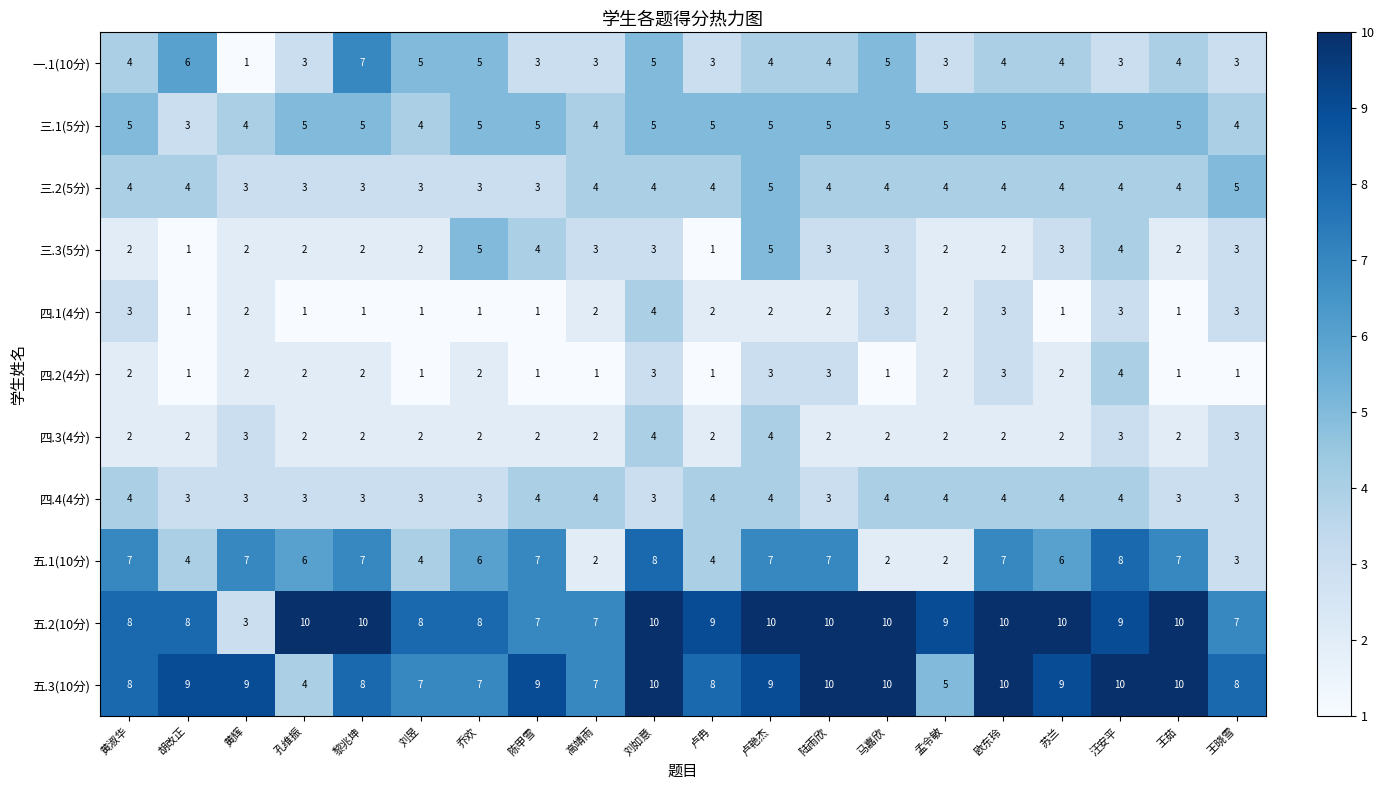

Read the 一.1(10分) value at 陆雨欣.

4